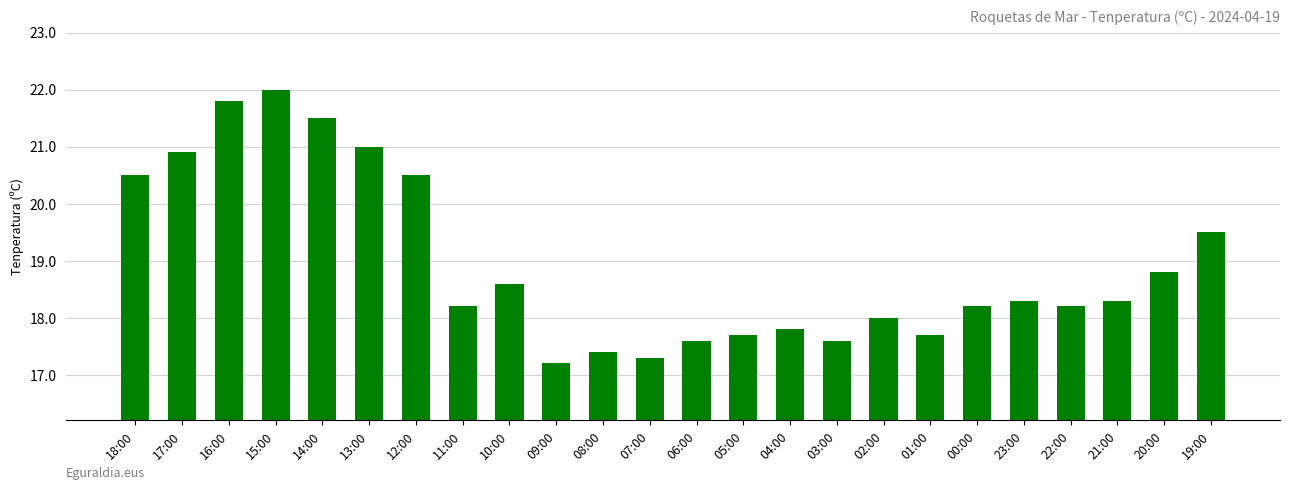

What is the value of the 23rd bar from the left?

18.8